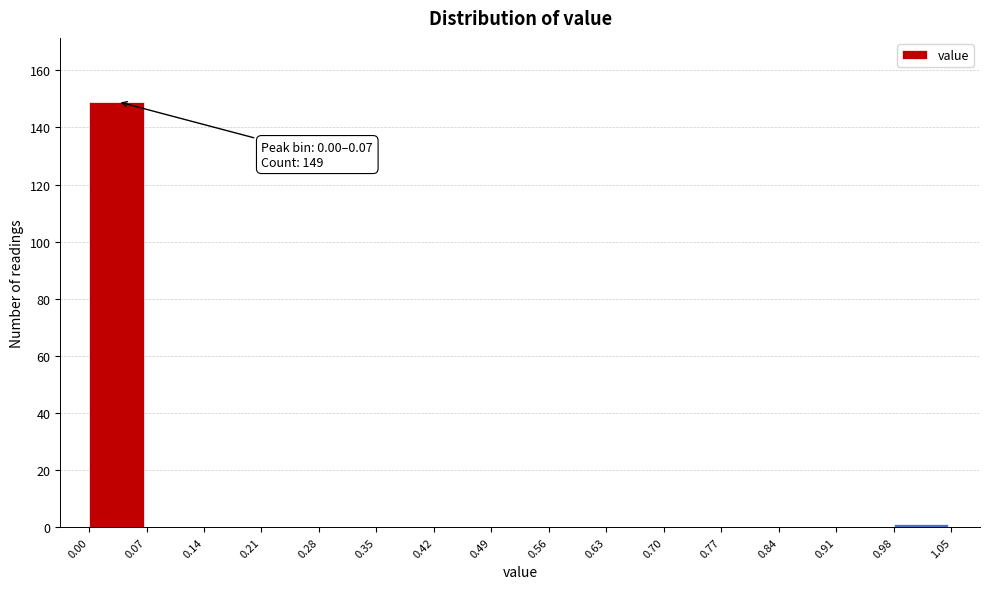

Over which range of the x-axis is the bar tallest?

0.00 to 0.07